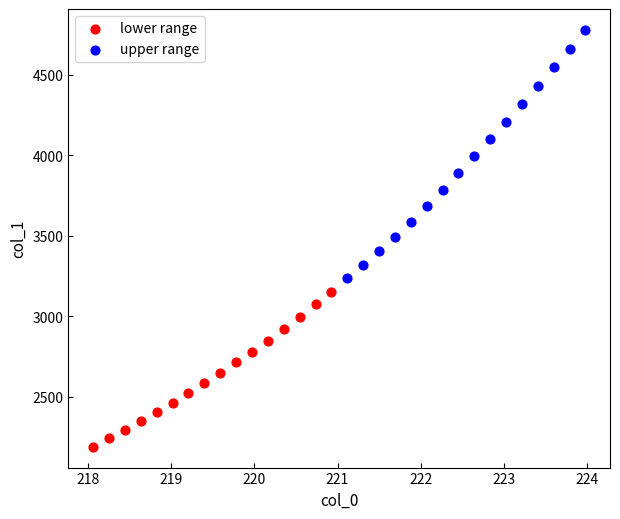

Which series reaches the minimum Y coordinate?

lower range